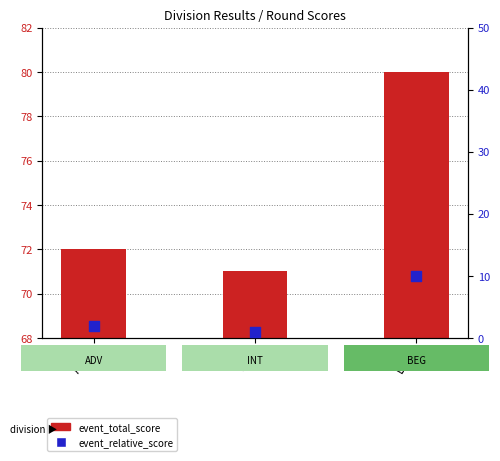

Which series contains the highest Y value?

event_total_score